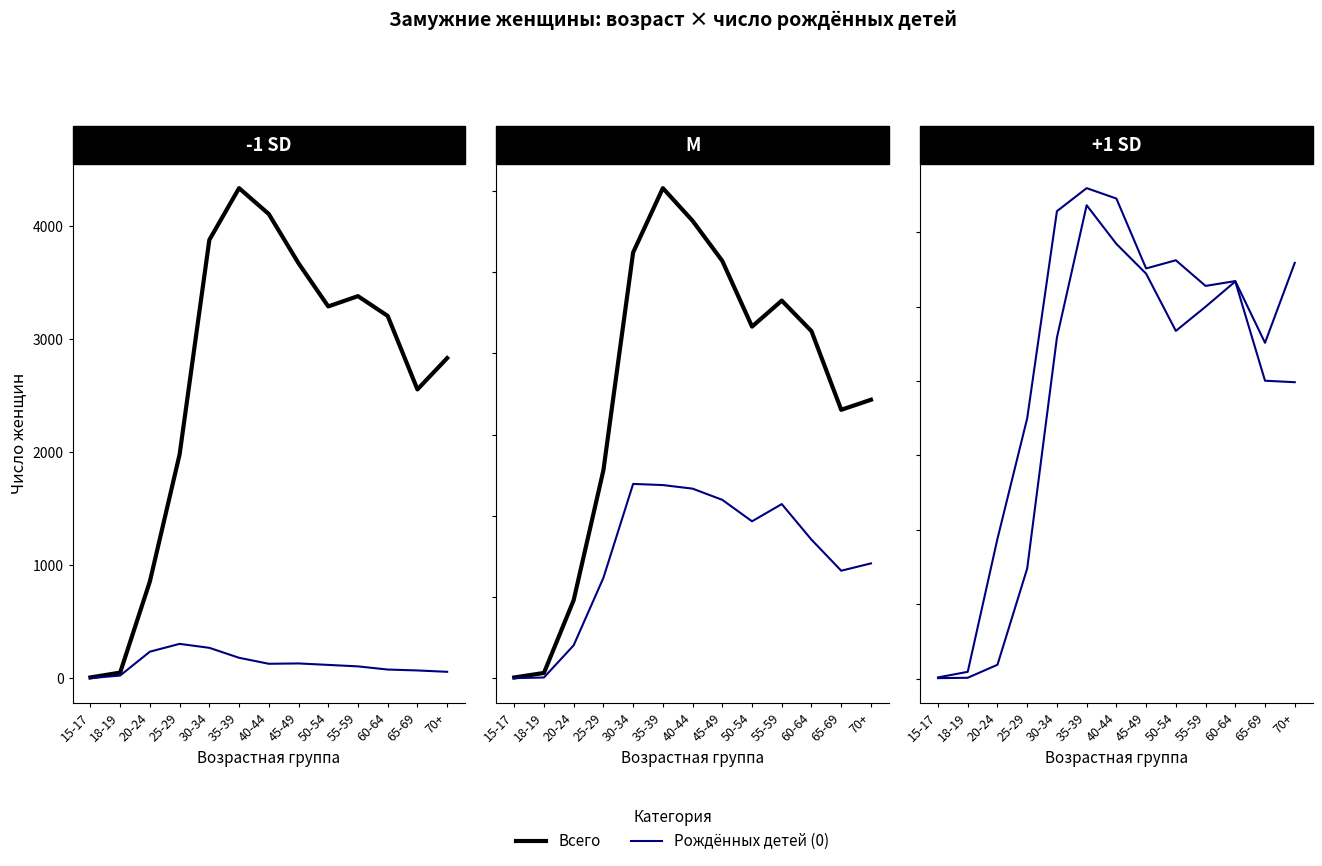

At which label does Всего reach its peak?

35-39